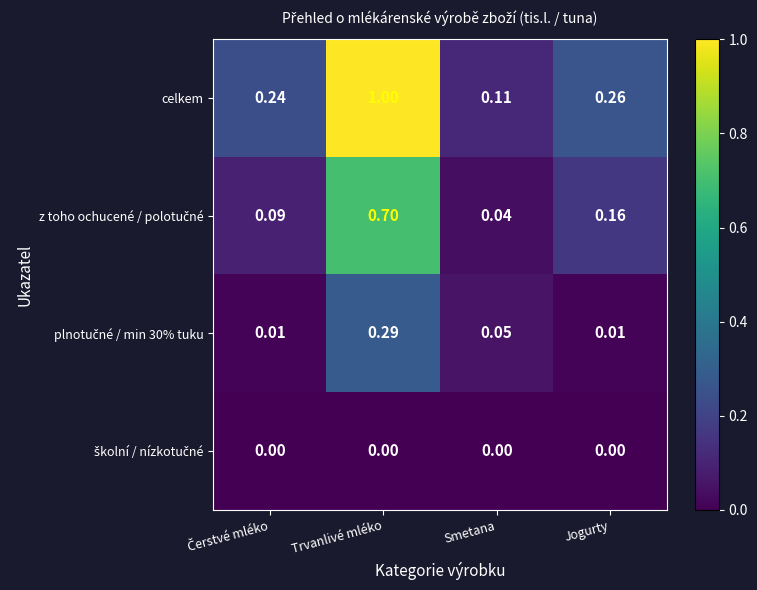

Which series has the largest range (max minus min)?

celkem